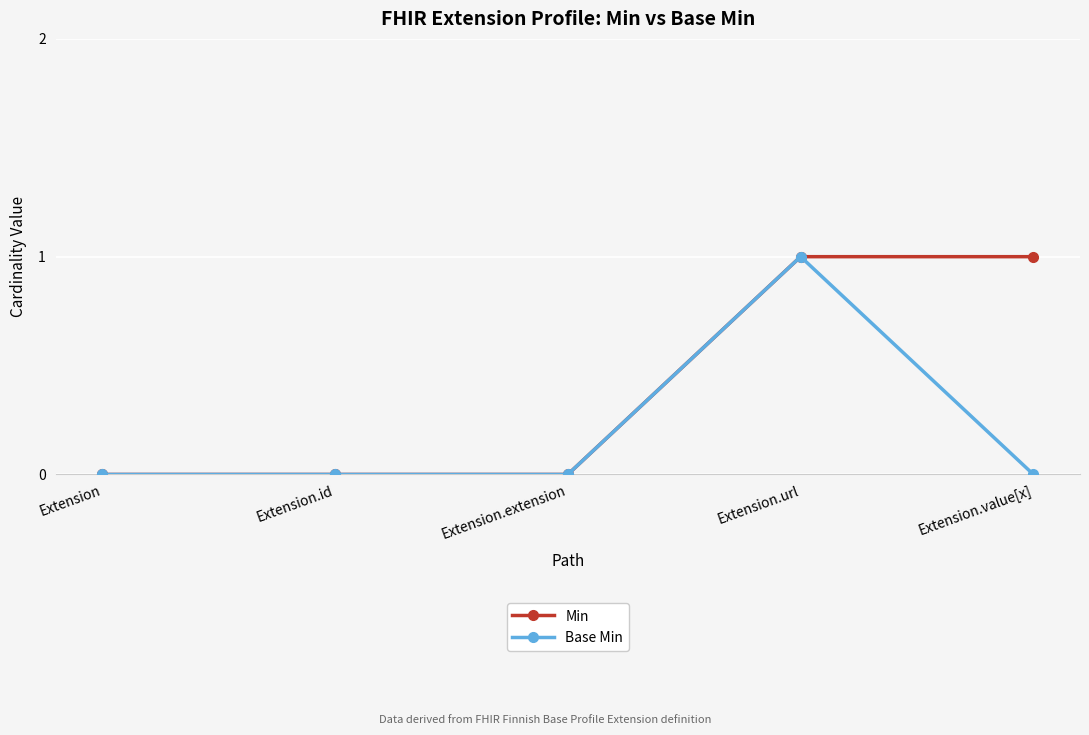

What is the label of the 2nd point from the left?

Extension.id